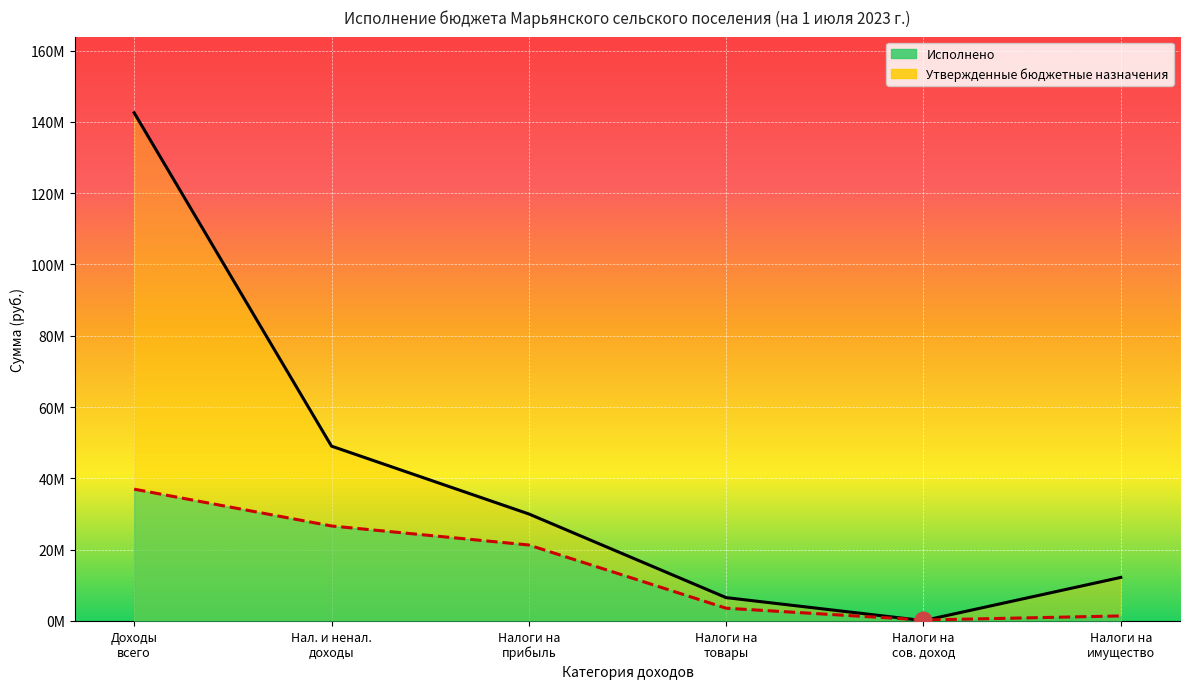

At which label is Утвержденные бюджетные назначения closest to 71304798?

Нал. и ненал. доходы